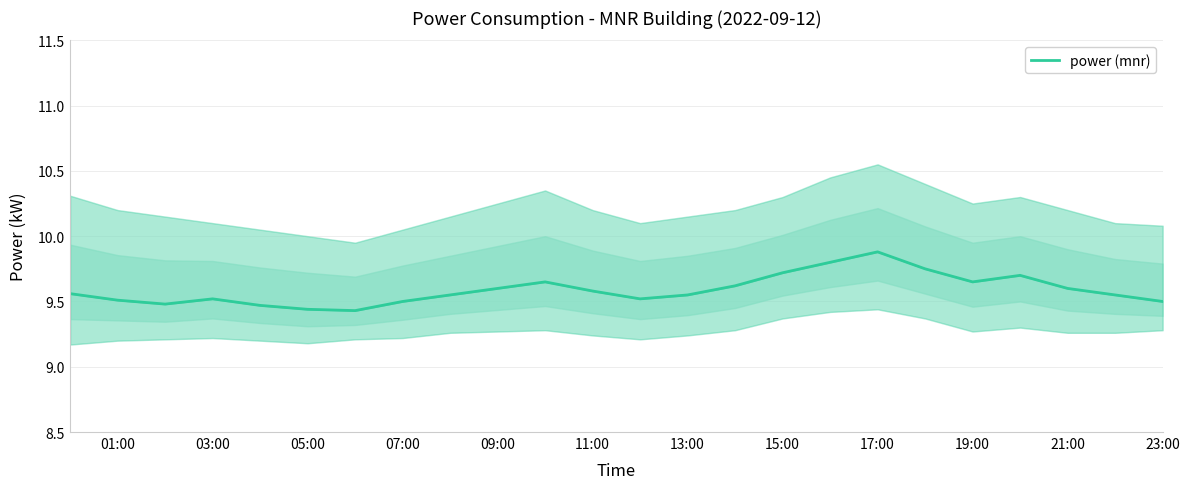

What is the difference between the maximum and minimum values?

0.5